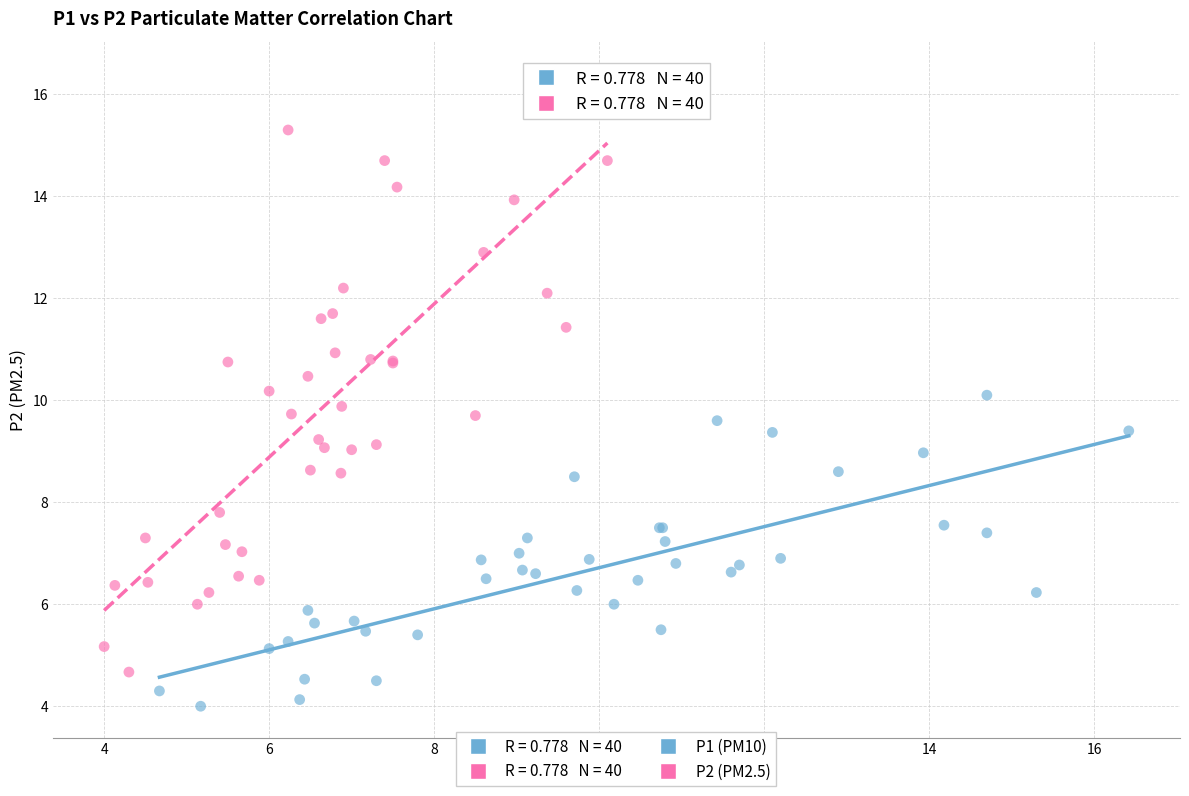

Which series has the largest Y range (max minus min)?

P2 (PM2.5)